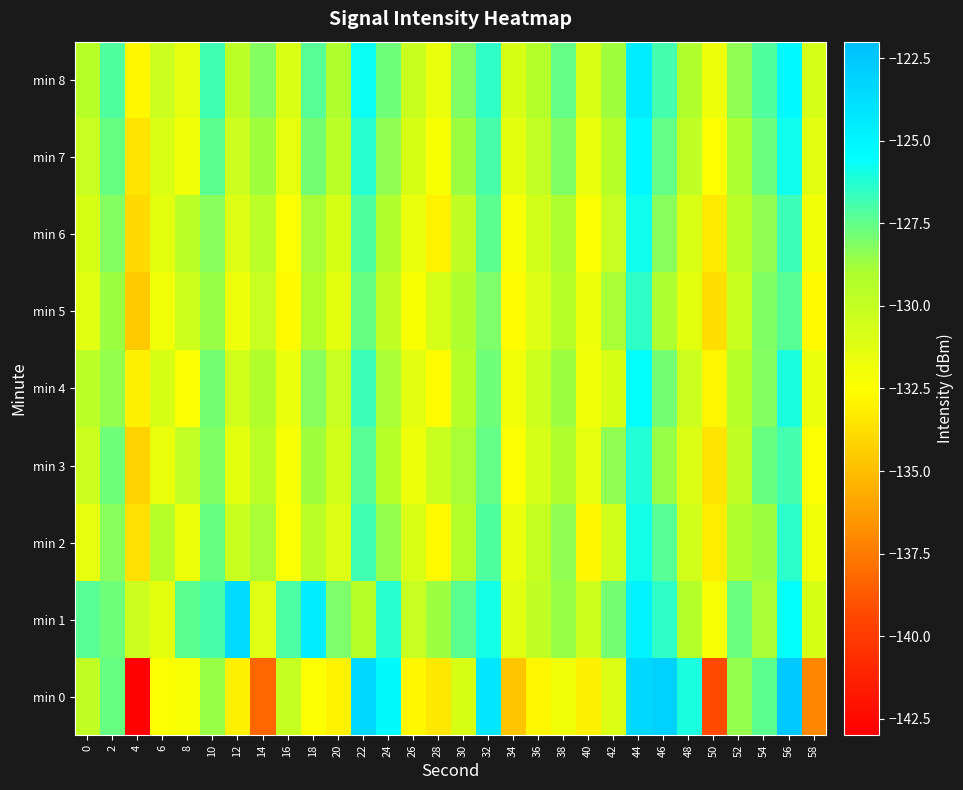

How many series are shown in this chart?

9